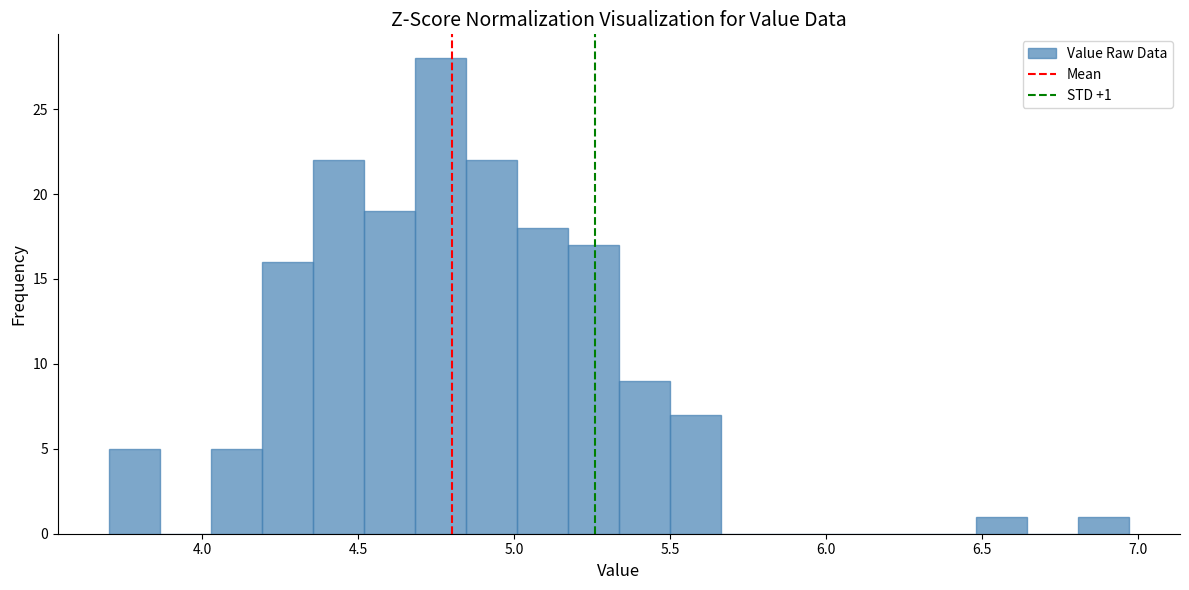

Read against the x-axis, roughly where is the centre of the tallest bar?

4.75